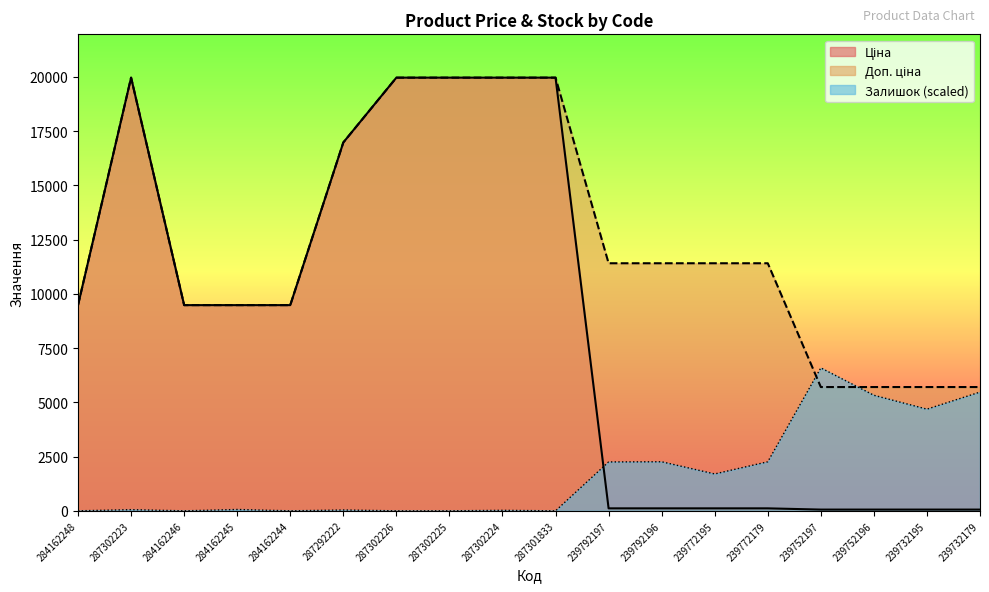

Between 284162248 and 287302224, which series saw the biggest shift?

Ціна